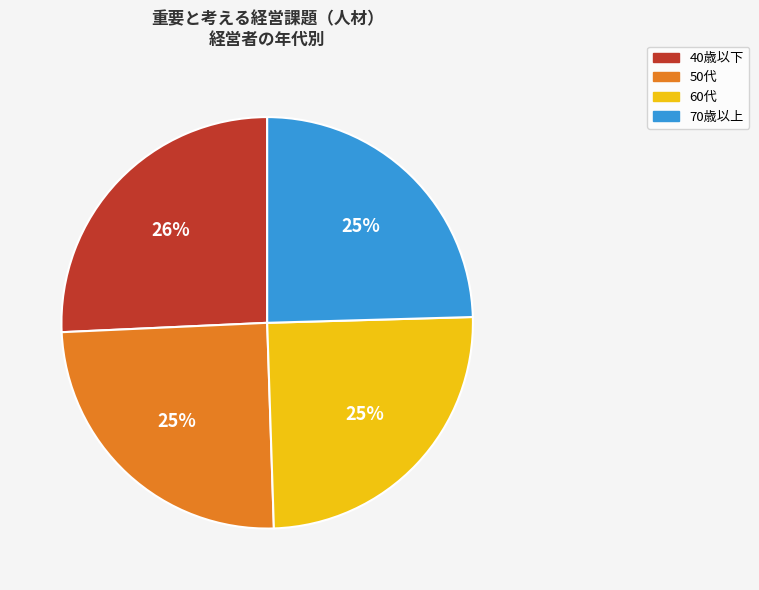

How many segments does this pie chart have?

4